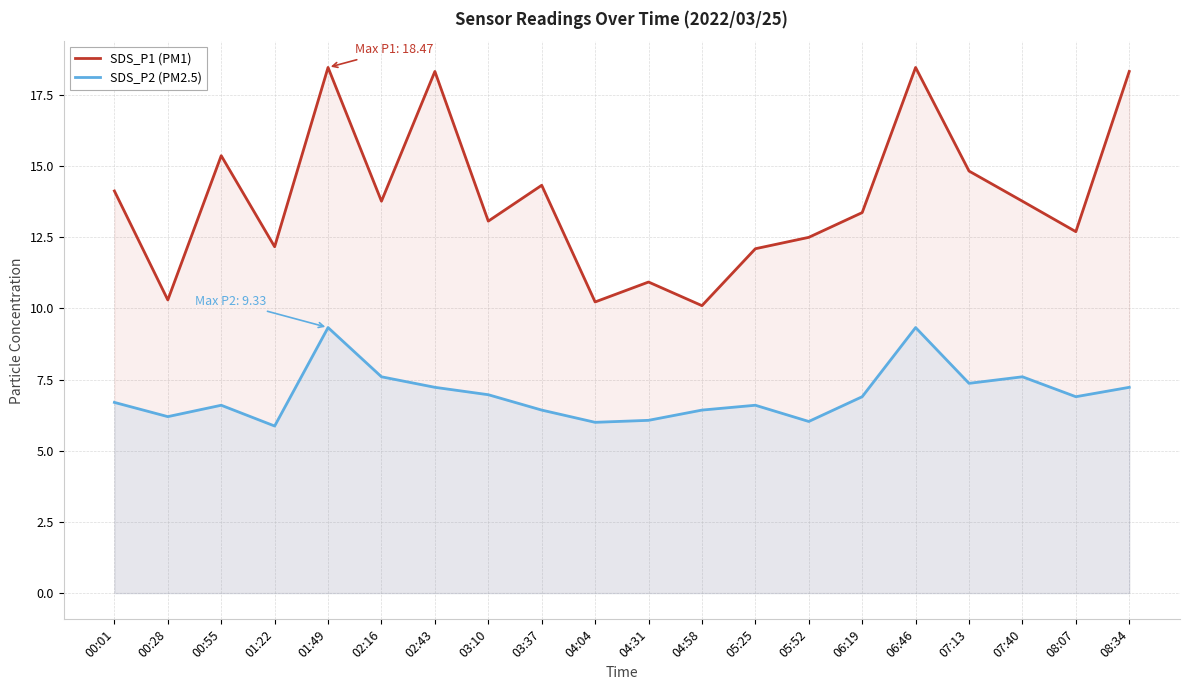

Which series has the largest range (max minus min)?

SDS_P1 (PM1)